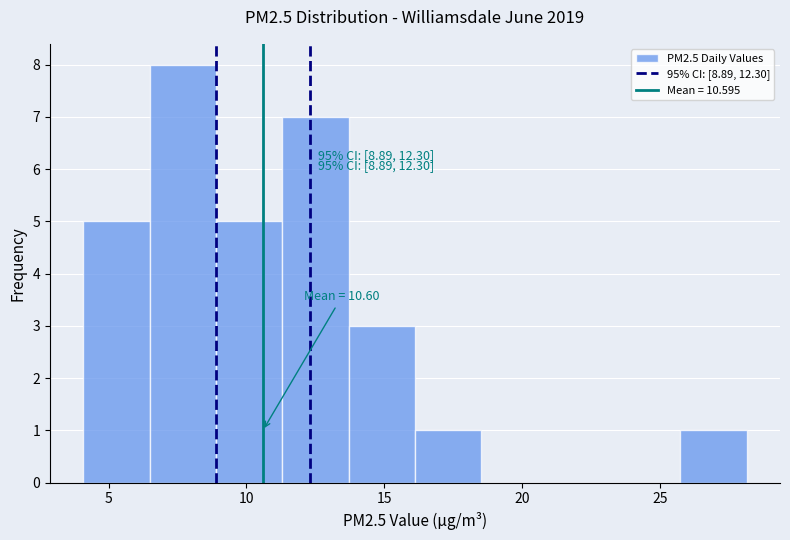

Which range on the x-axis has the tallest bar?

6.5 to 9.0